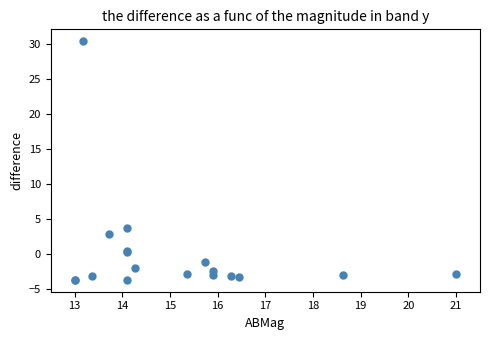

What Y value in the scatter plot is closest to 13?

3.7